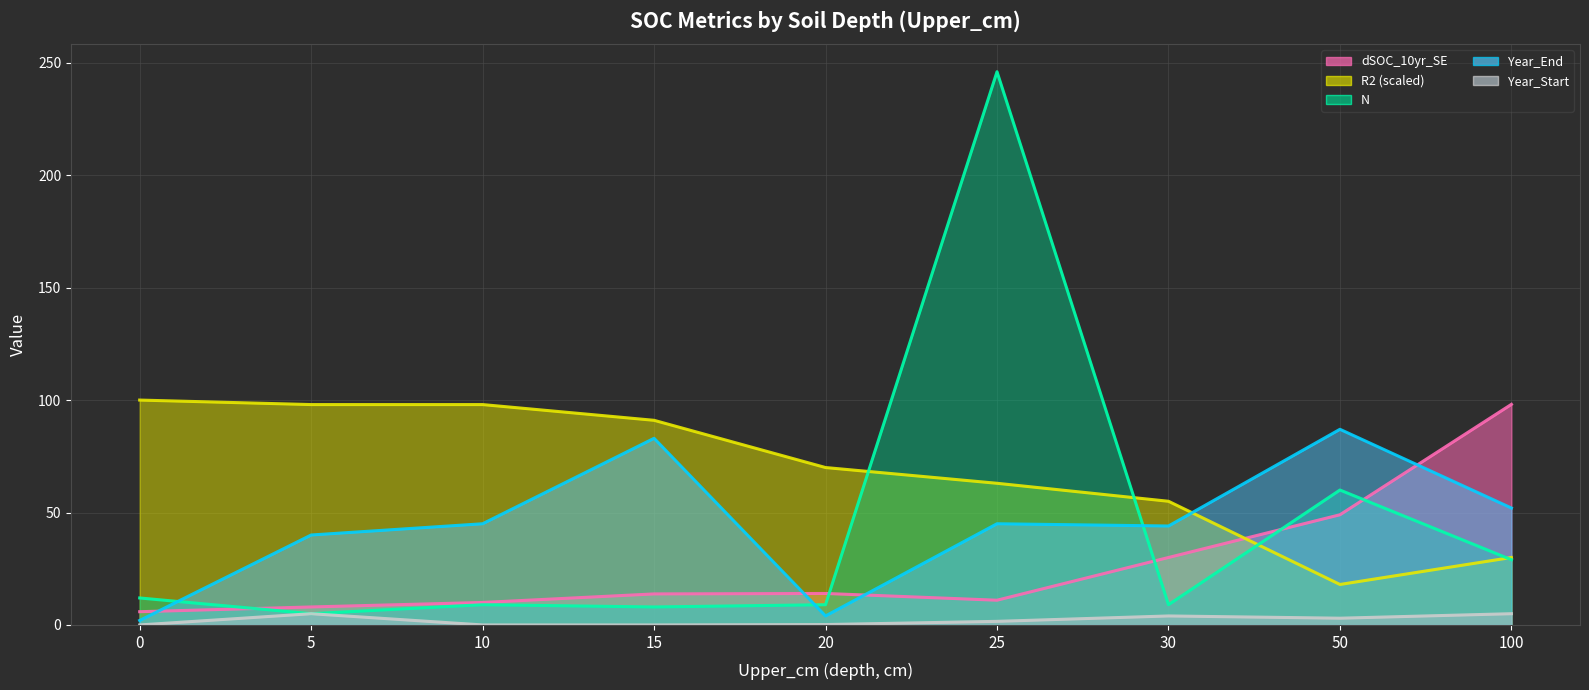

Where is the first local minimum for N (line)?

5